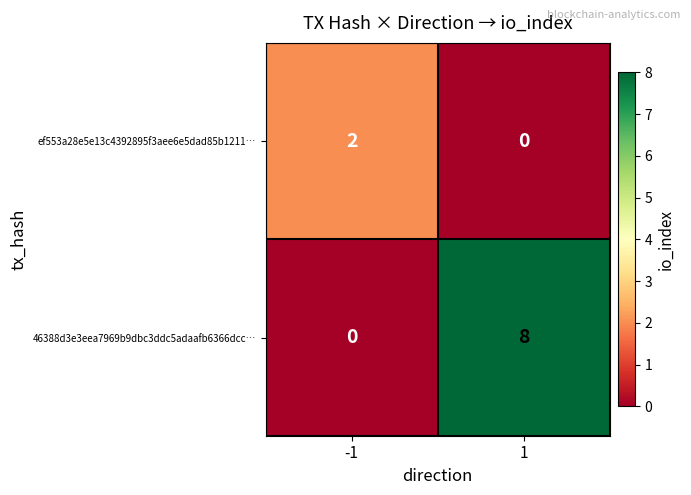

Reading right to left, list all the values displayed in this chart.

ef553a28e5e13c4392895f3aee6e5dad85b1211…: 1=0	-1=2
46388d3e3eea7969b9dbc3ddc5adaafb6366dcc…: 1=8	-1=0